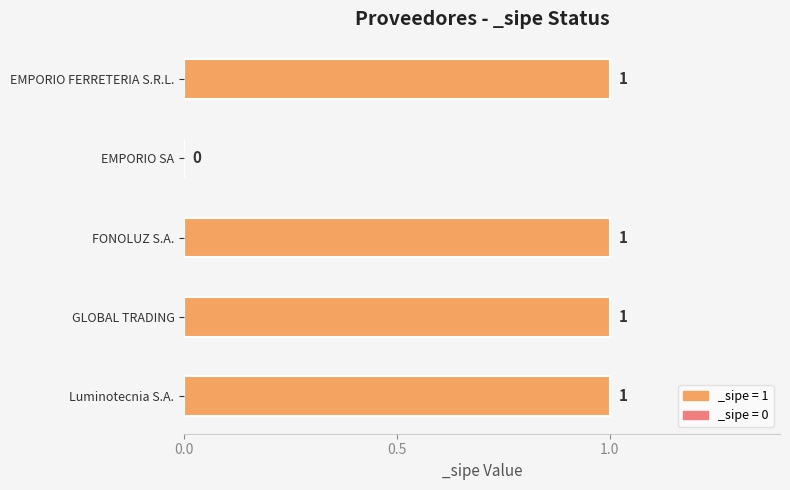

At which label is the value closest to 0?

EMPORIO SA